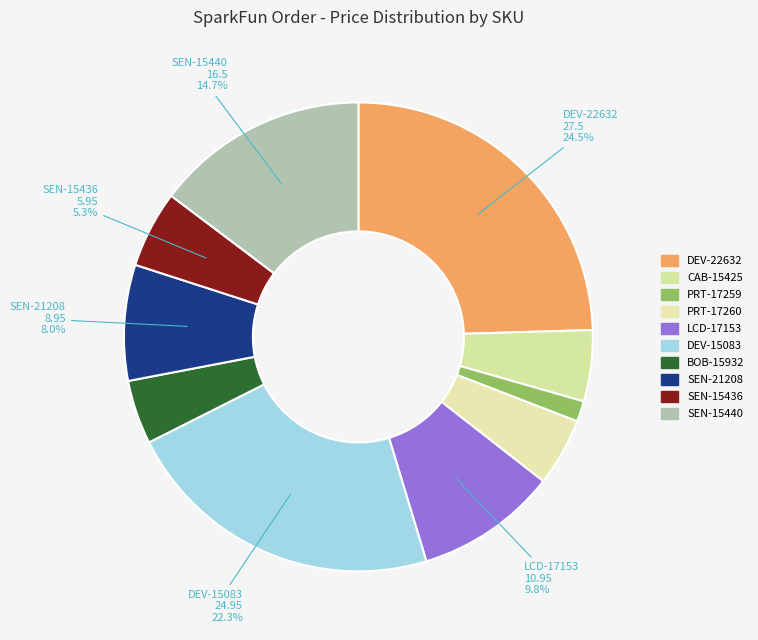

To the nearest percent, what portion does CAB-15425 represent?

5%